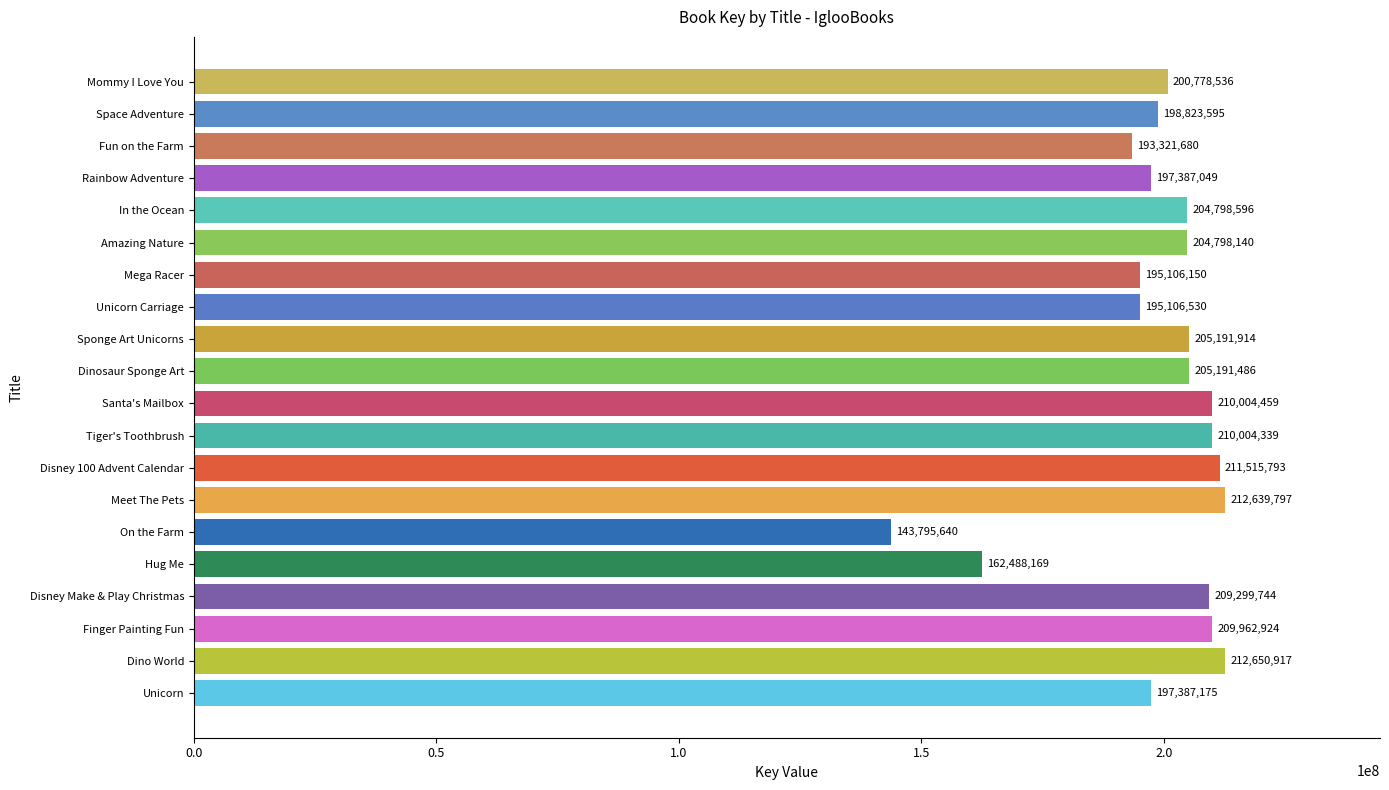

What is the maximum value shown in the chart?

212650917